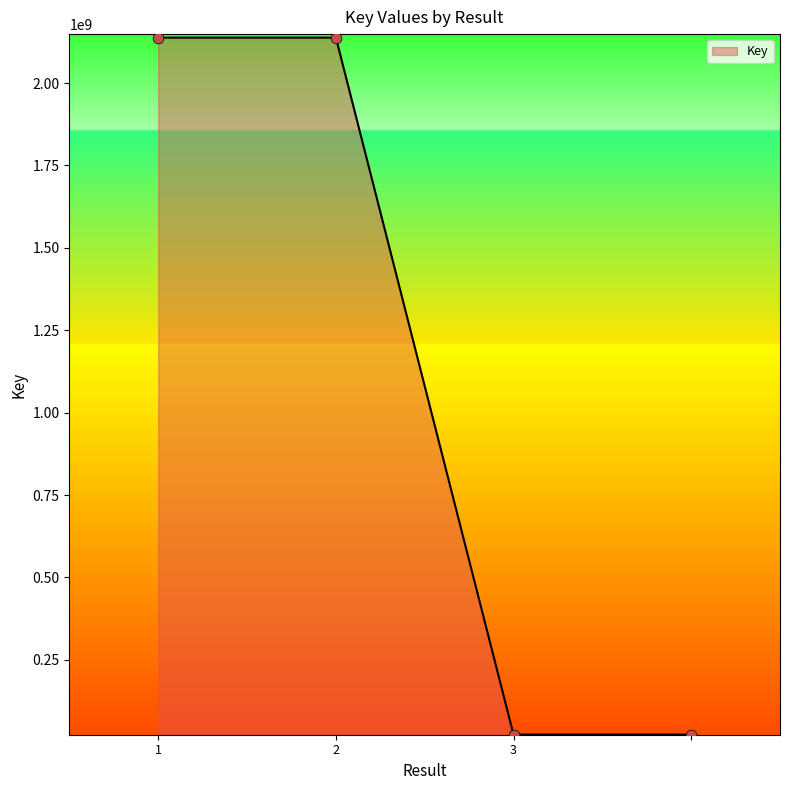

What is the difference between the second highest and second lowest values?

2114687073